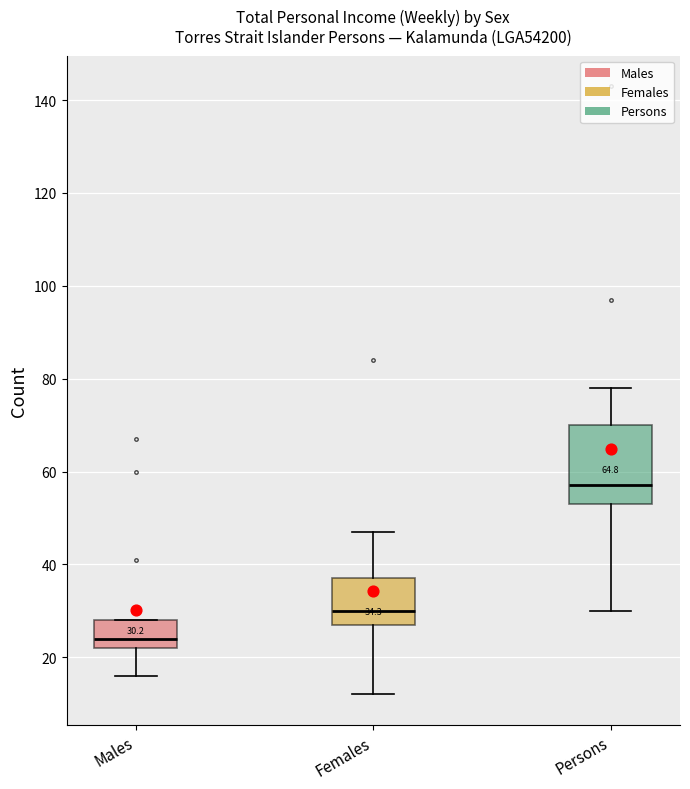

Comparing the boxes themselves (not the whiskers), which one is the tallest?

Persons